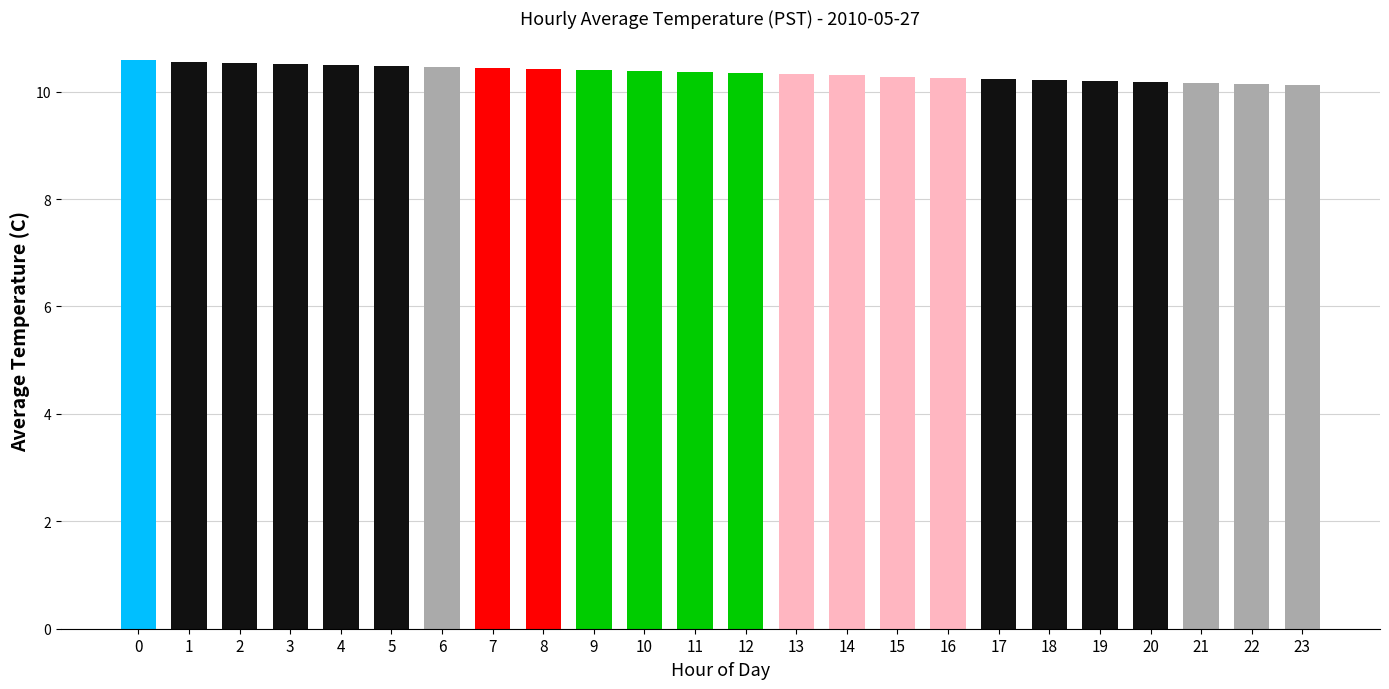

How many series are shown in this chart?

1